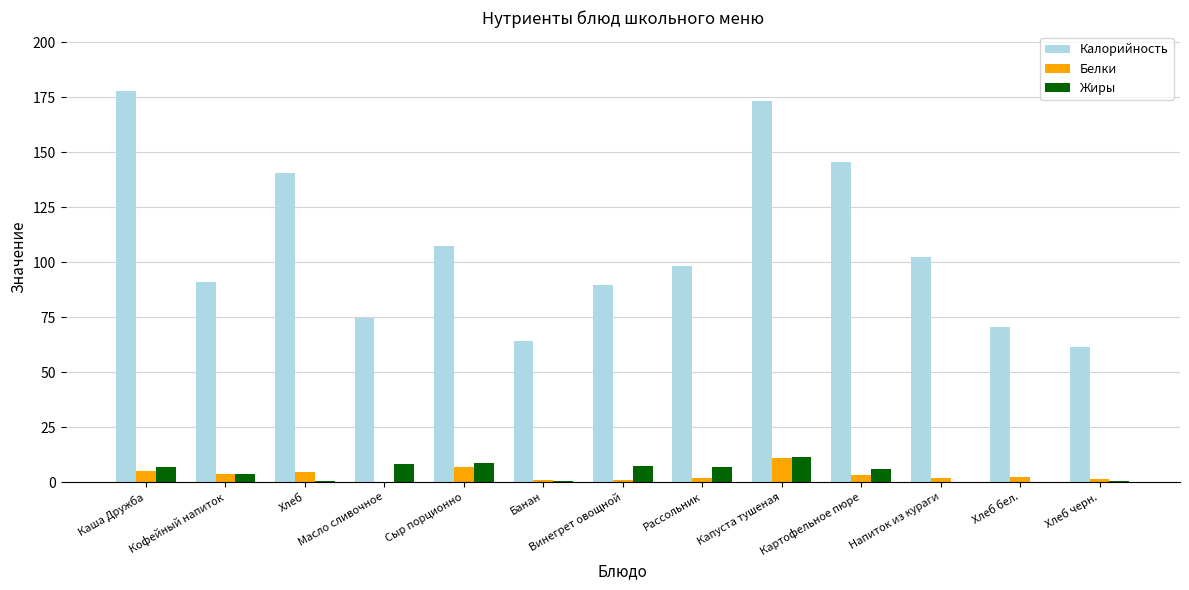

At which label does Белки reach its peak?

Капуста тушеная